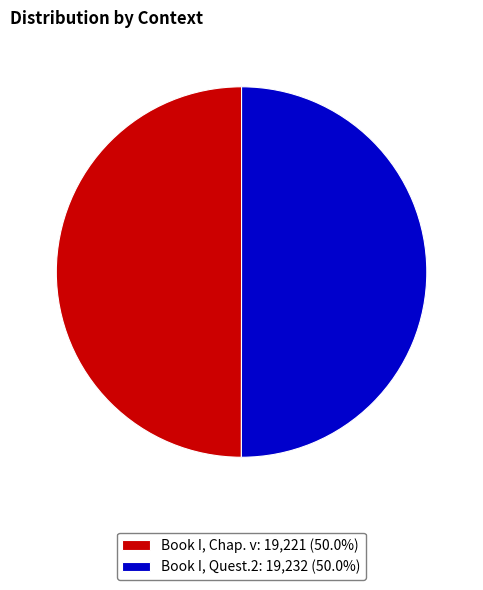

Approximately how many times larger is the value at Book I, Quest.2: 19,232 (50.0%) compared to Book I, Chap. v: 19,221 (50.0%)?

1.0